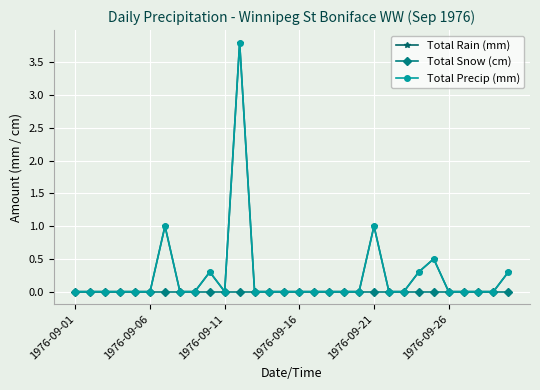

Does the chart have visible grid lines?

Yes